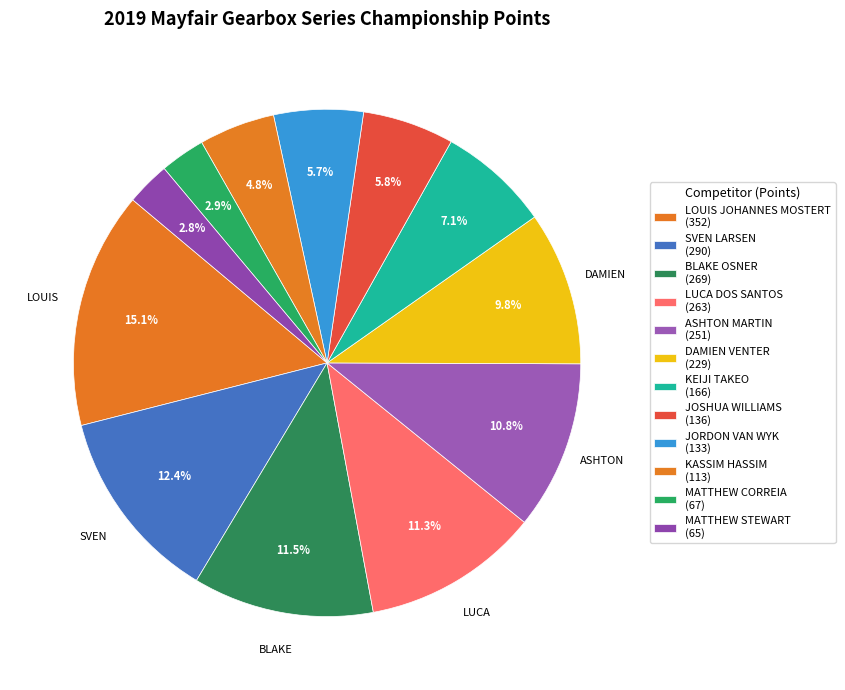

Is LOUIS JOHANNES MOSTERT the majority of the pie?

No